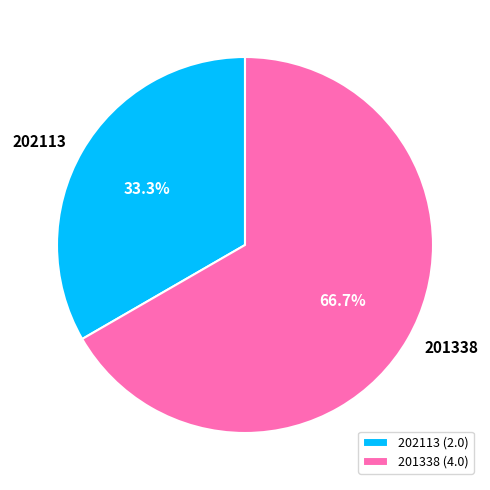

How many slices are in this pie chart?

2